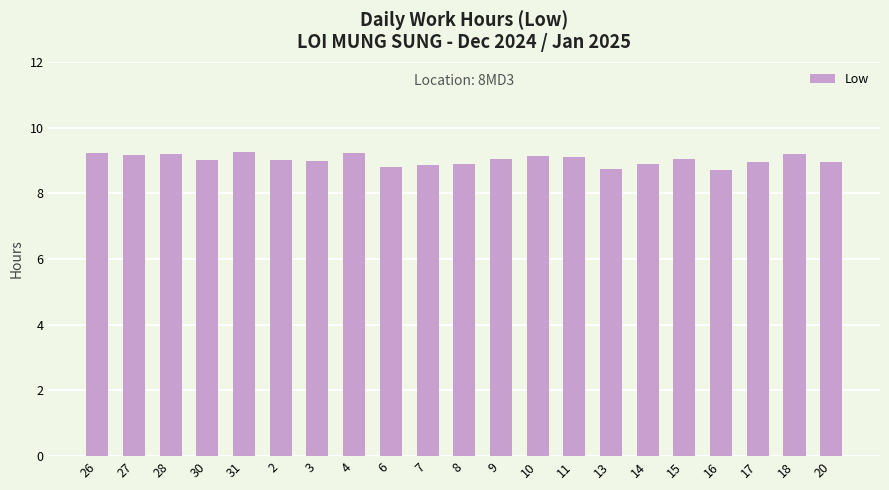

What position from the right is 13?

7